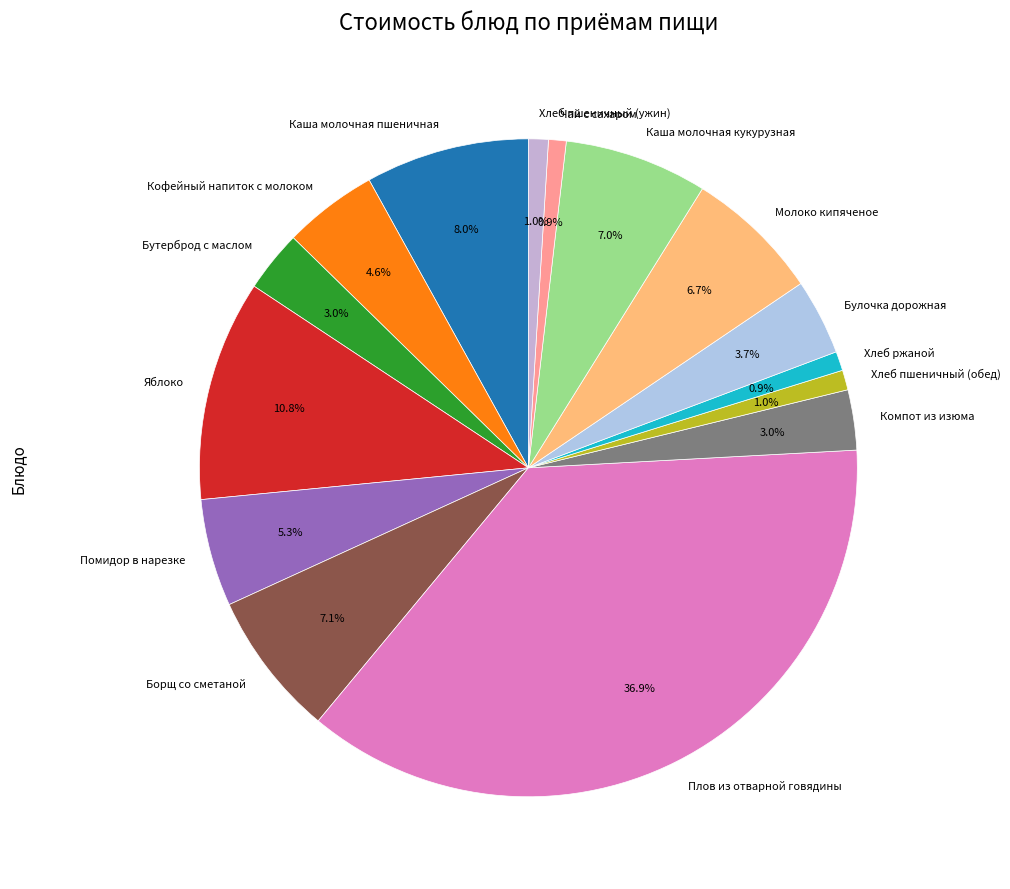

Which has a higher value, Булочка дорожная or Хлеб пшеничный (обед)?

Булочка дорожная